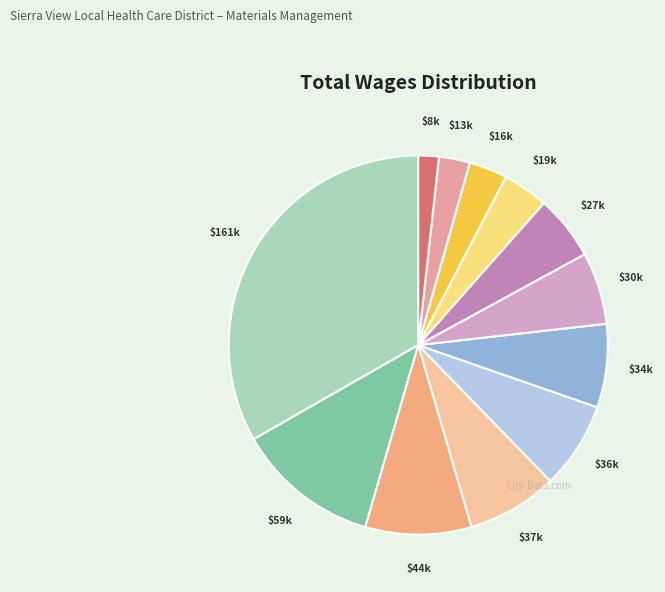

Is it true that $34k is 7% of the pie?

True